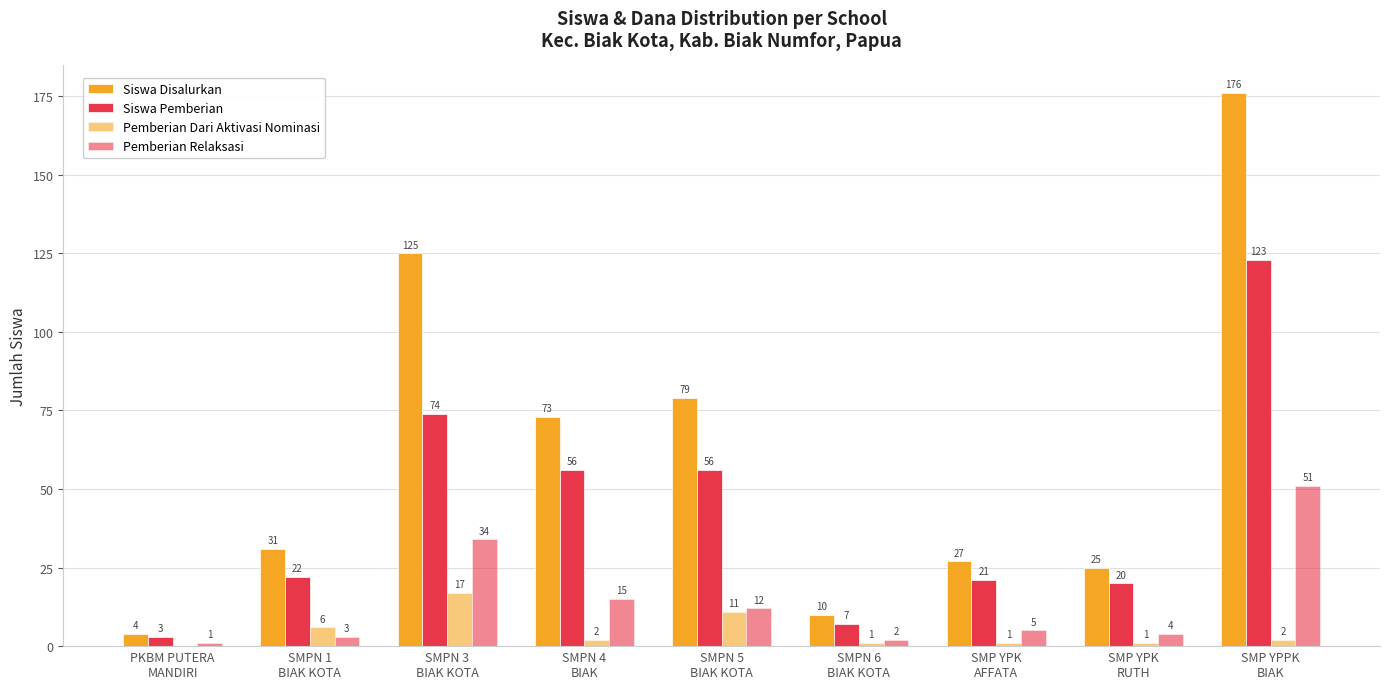

List the labels in order of Pemberian Dari Aktivasi Nominasi value, largest first.

SMPN 3
BIAK KOTA, SMPN 5
BIAK KOTA, SMPN 1
BIAK KOTA, SMPN 4
BIAK, SMP YPPK
BIAK, SMPN 6
BIAK KOTA, SMP YPK
AFFATA, SMP YPK
RUTH, PKBM PUTERA
MANDIRI